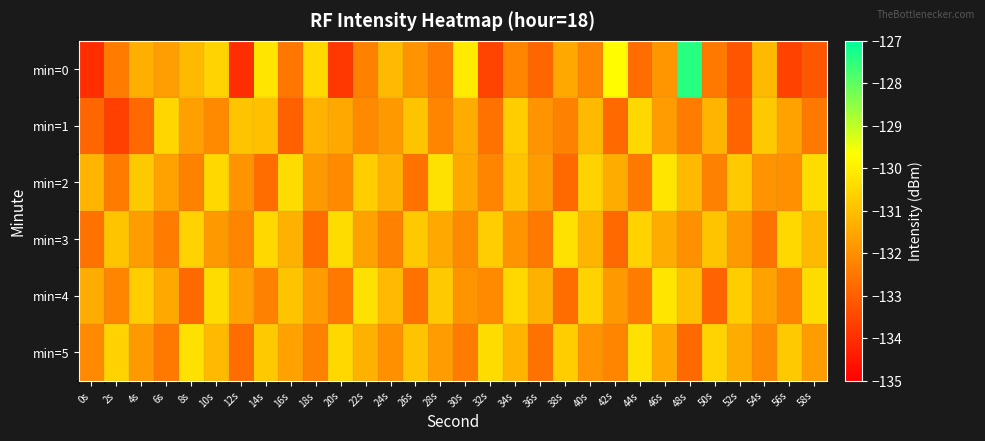

Count the number of data series in this chart.

6